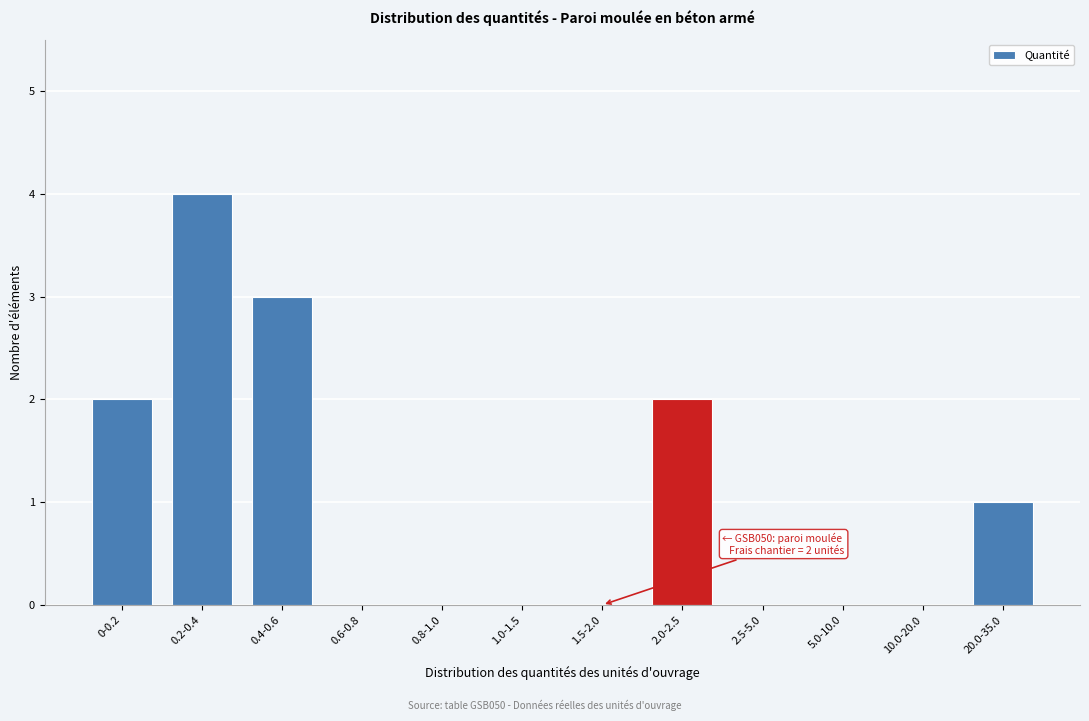

Reading left to right, transcribe all the data shown in this chart.

0-0.2=2	0.2-0.4=4	0.4-0.6=3	0.6-0.8=0	0.8-1.0=0	1.0-1.5=0	1.5-2.0=0	2.0-2.5=2	2.5-5.0=0	5.0-10.0=0	10.0-20.0=0	20.0-35.0=1